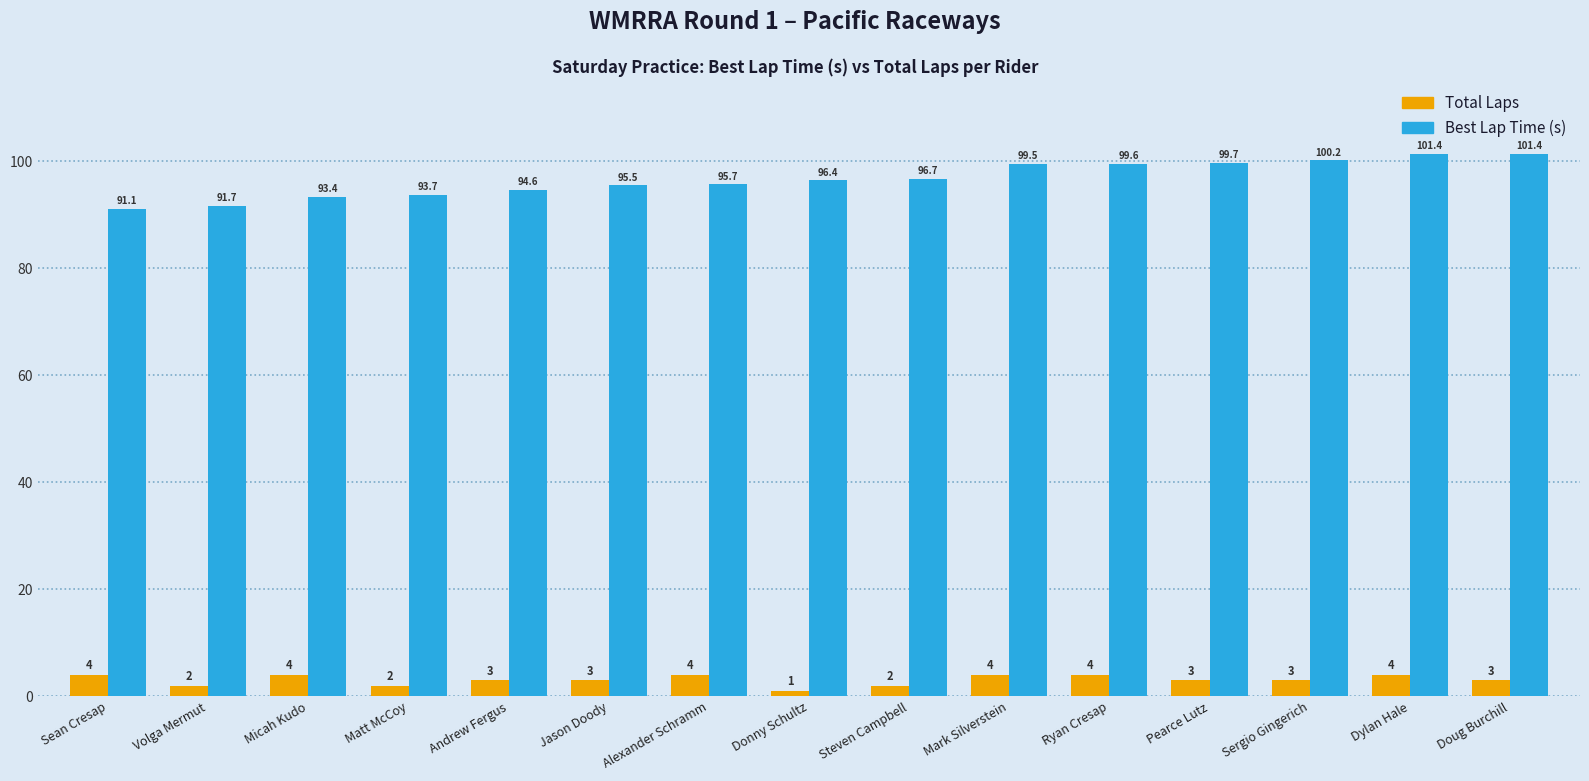

How many bars are there in each group?

2